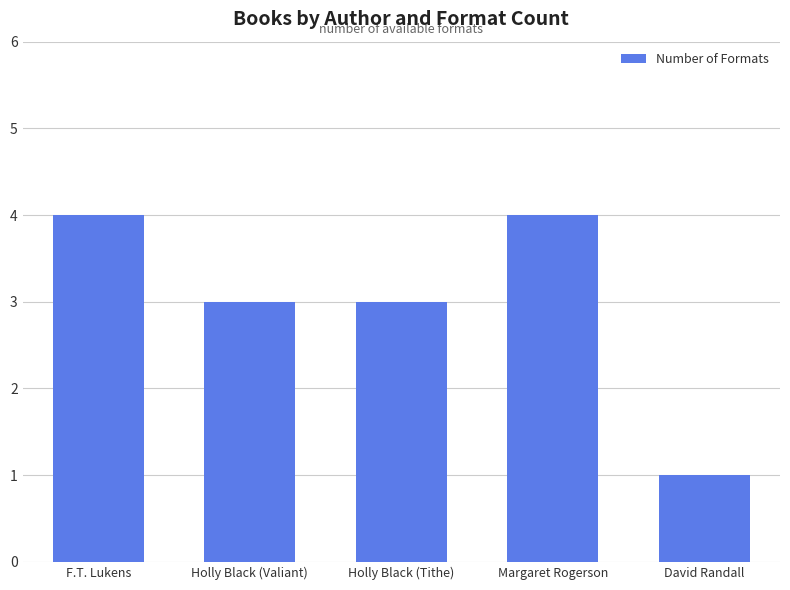

Reading left to right, extract all data points from this chart.

F.T. Lukens=4	Holly Black (Valiant)=3	Holly Black (Tithe)=3	Margaret Rogerson=4	David Randall=1